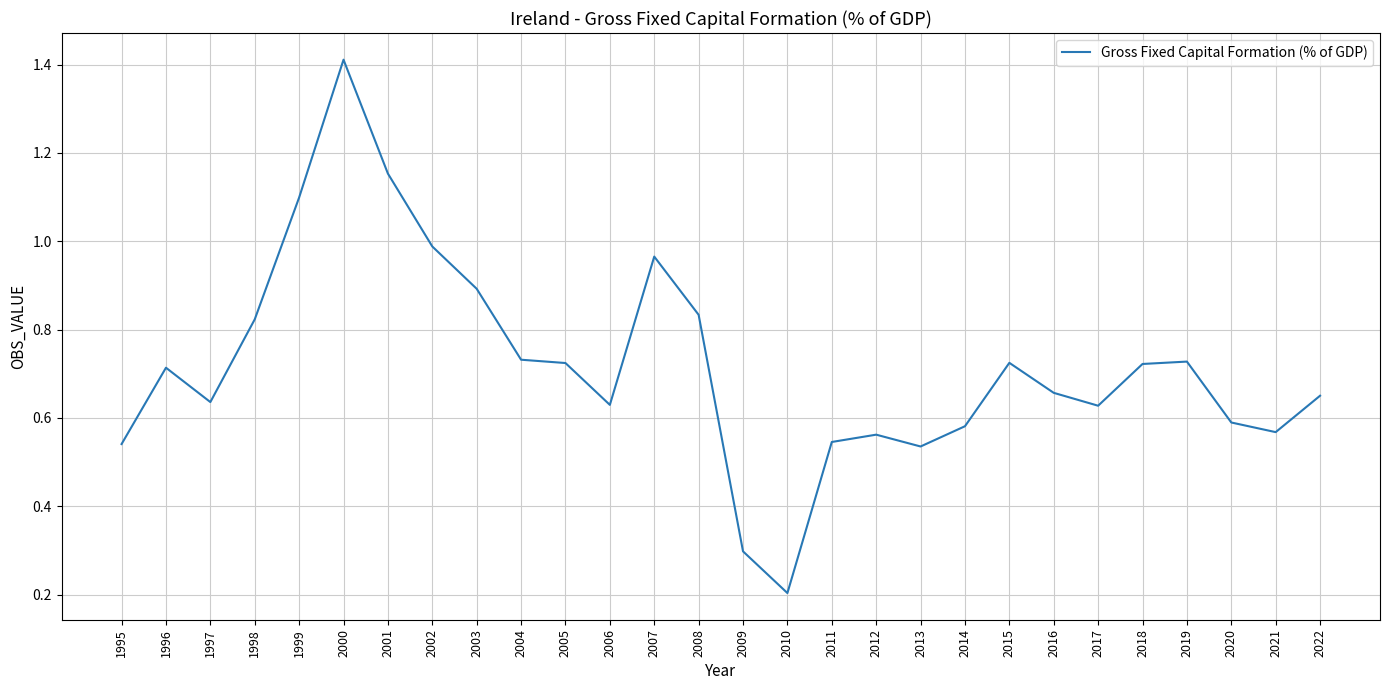

Between 2021 and 2020, which is larger?

2020